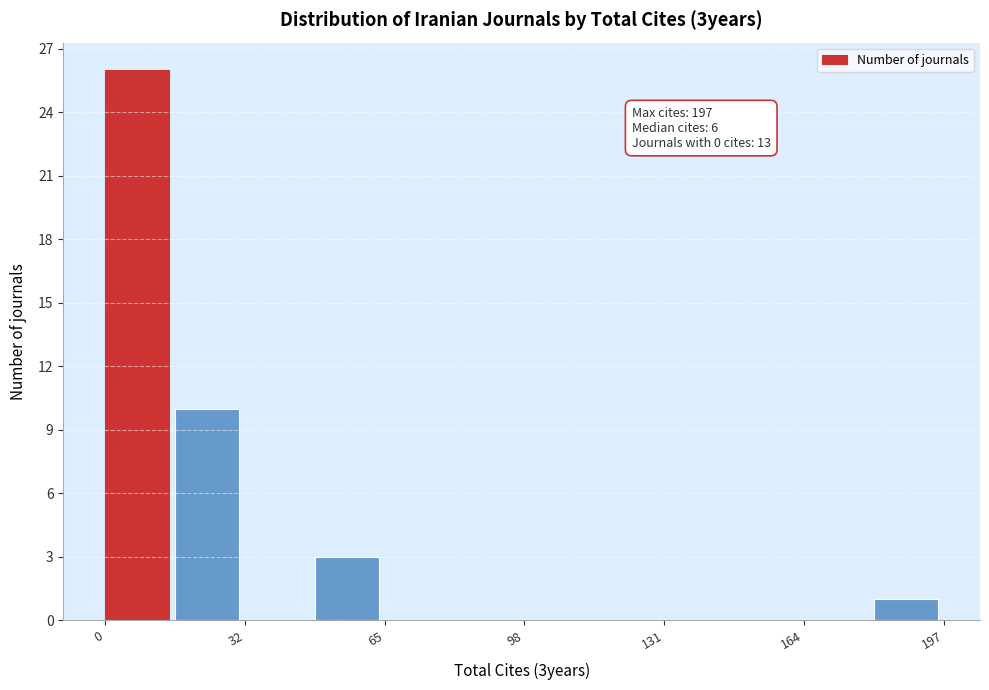

Read against the x-axis, roughly where is the centre of the tallest bar?

10